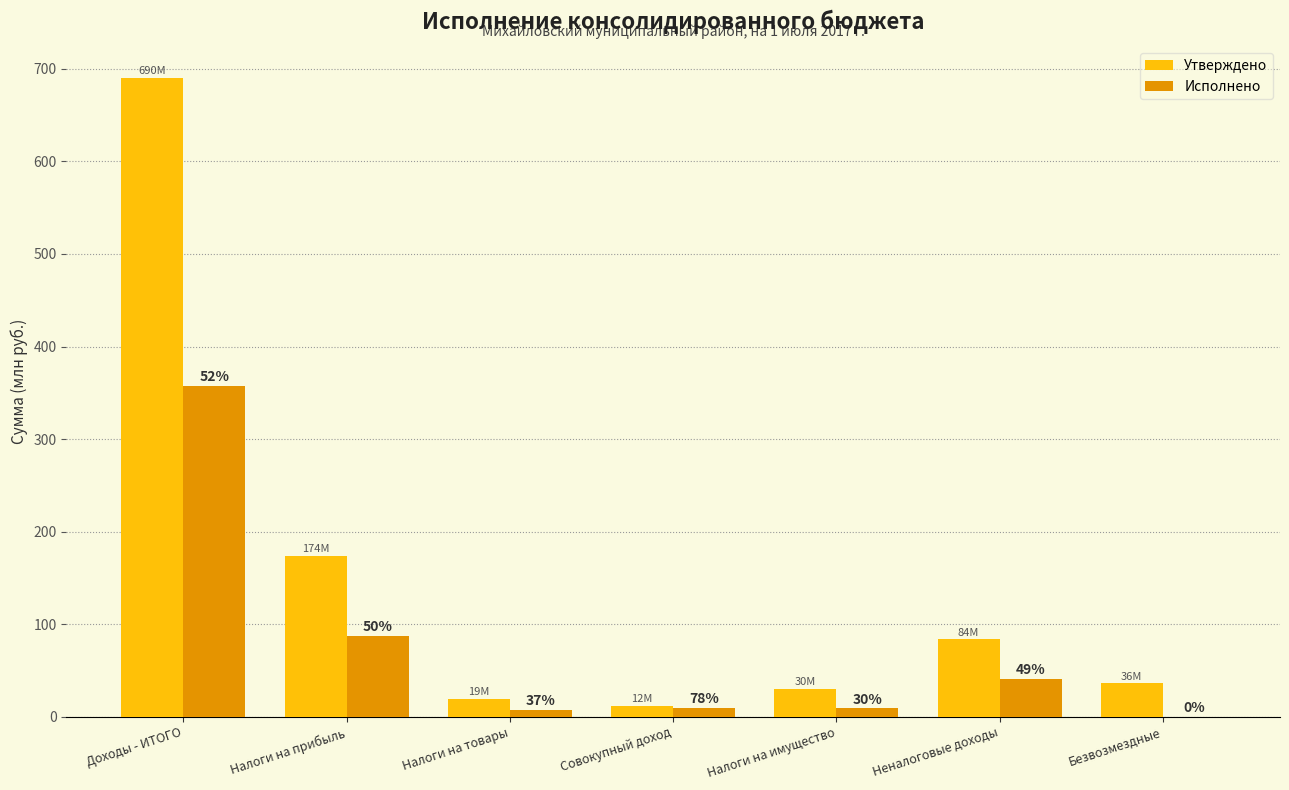

Which series has the largest range (max minus min)?

Утверждено